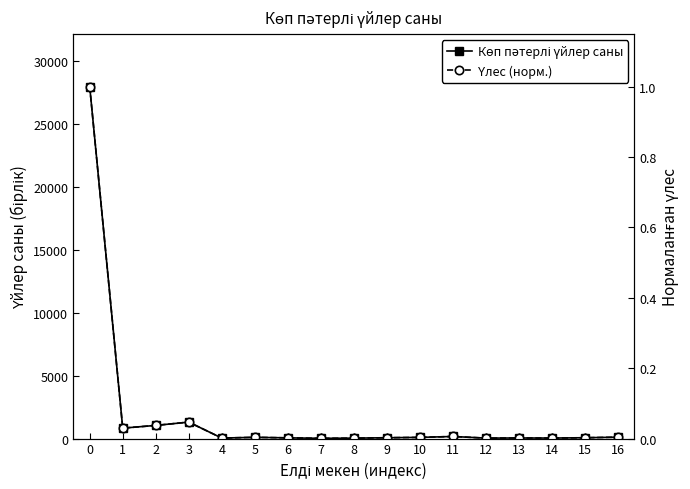

What is the difference between the second highest and second lowest values in the Көп пәтерлі үйлер саны series?

1277.0